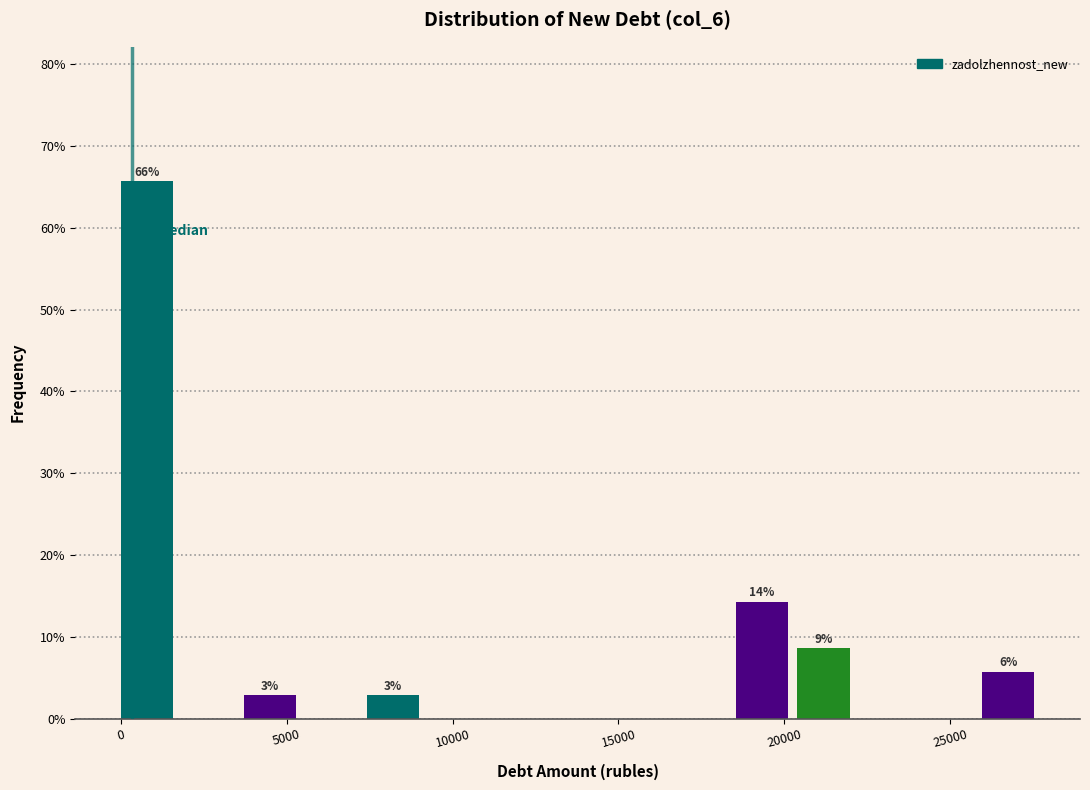

Around what value on the x-axis is the tallest bar? Give the approximate position of its centre, as read against the axis.

1000